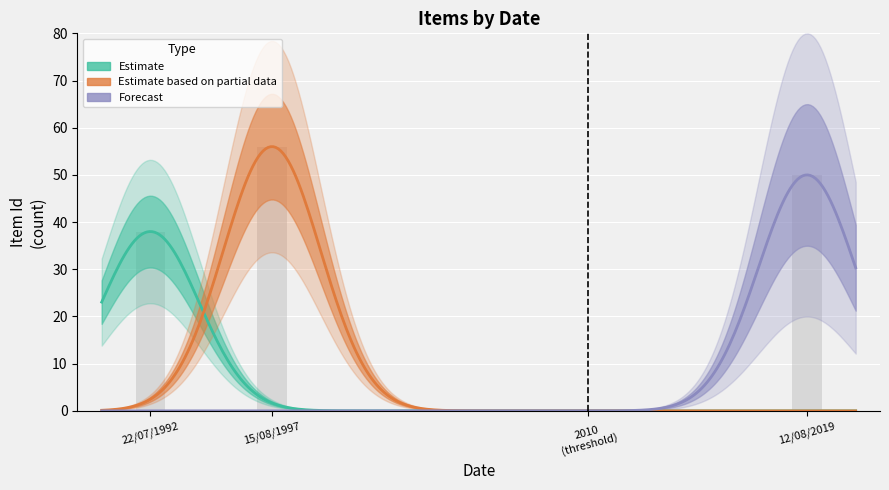

How many data points in Estimate are above 0?

1